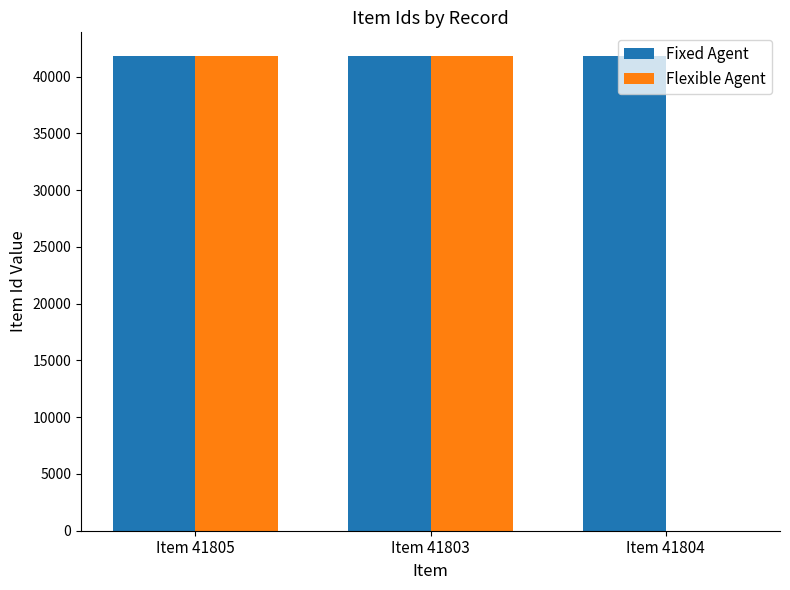

How many series are shown in this chart?

2